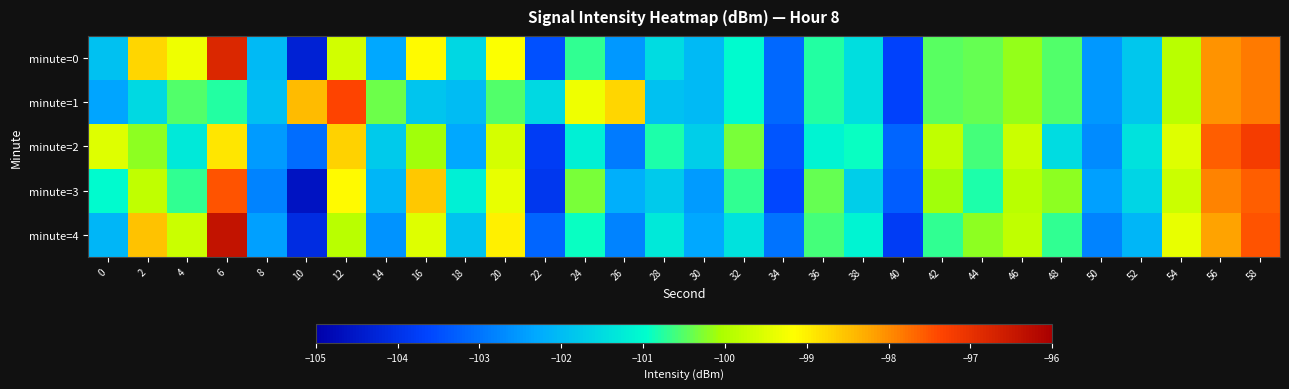

Which has a higher value, 14 or 4?

4